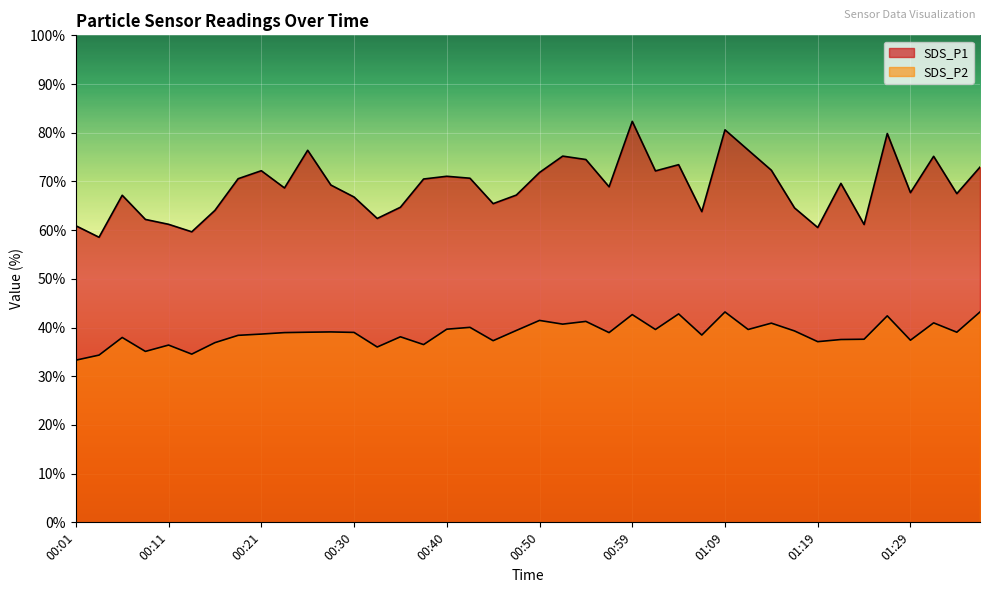

What is the value of the SDS_P1 point at the 17th from the left?

71.1